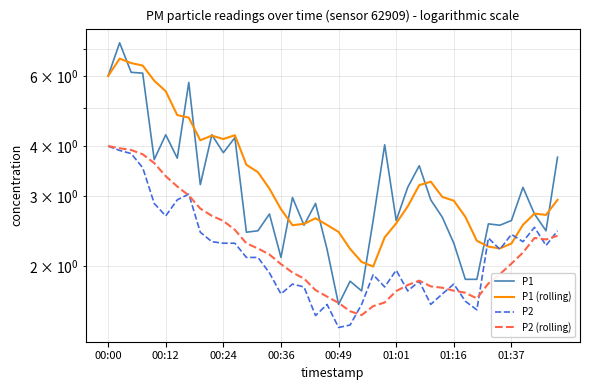

At how many categories does at least one series exceed 2?

40